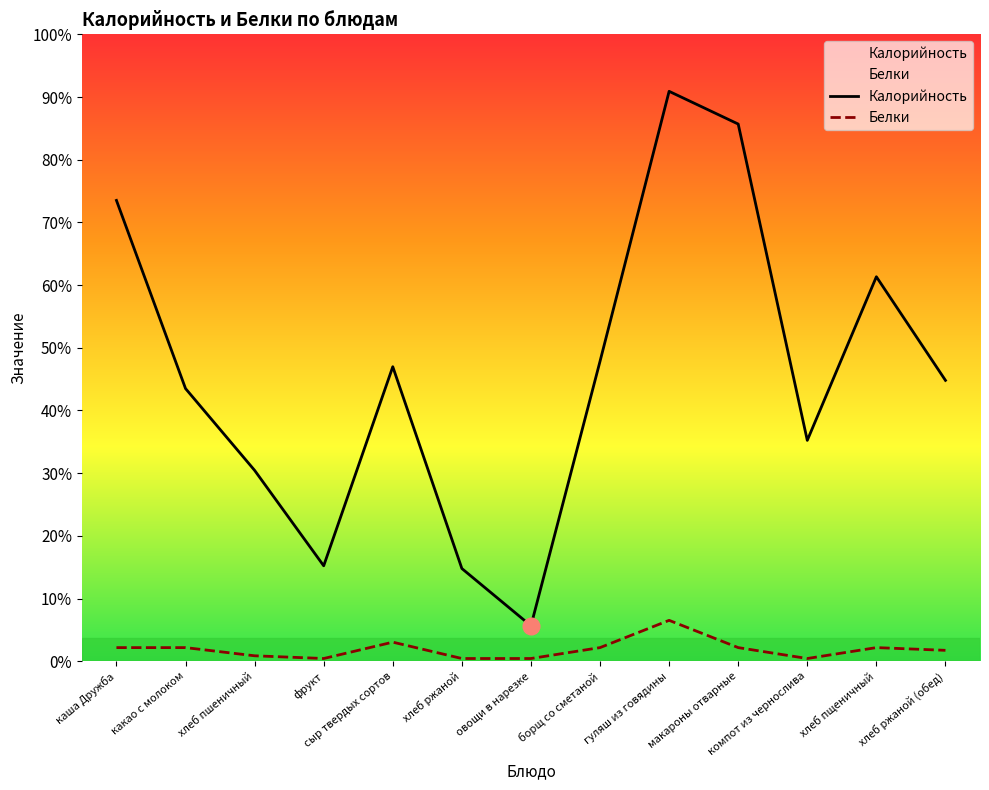

What is the difference between the second highest and minimum values in the Калорийность series?

184